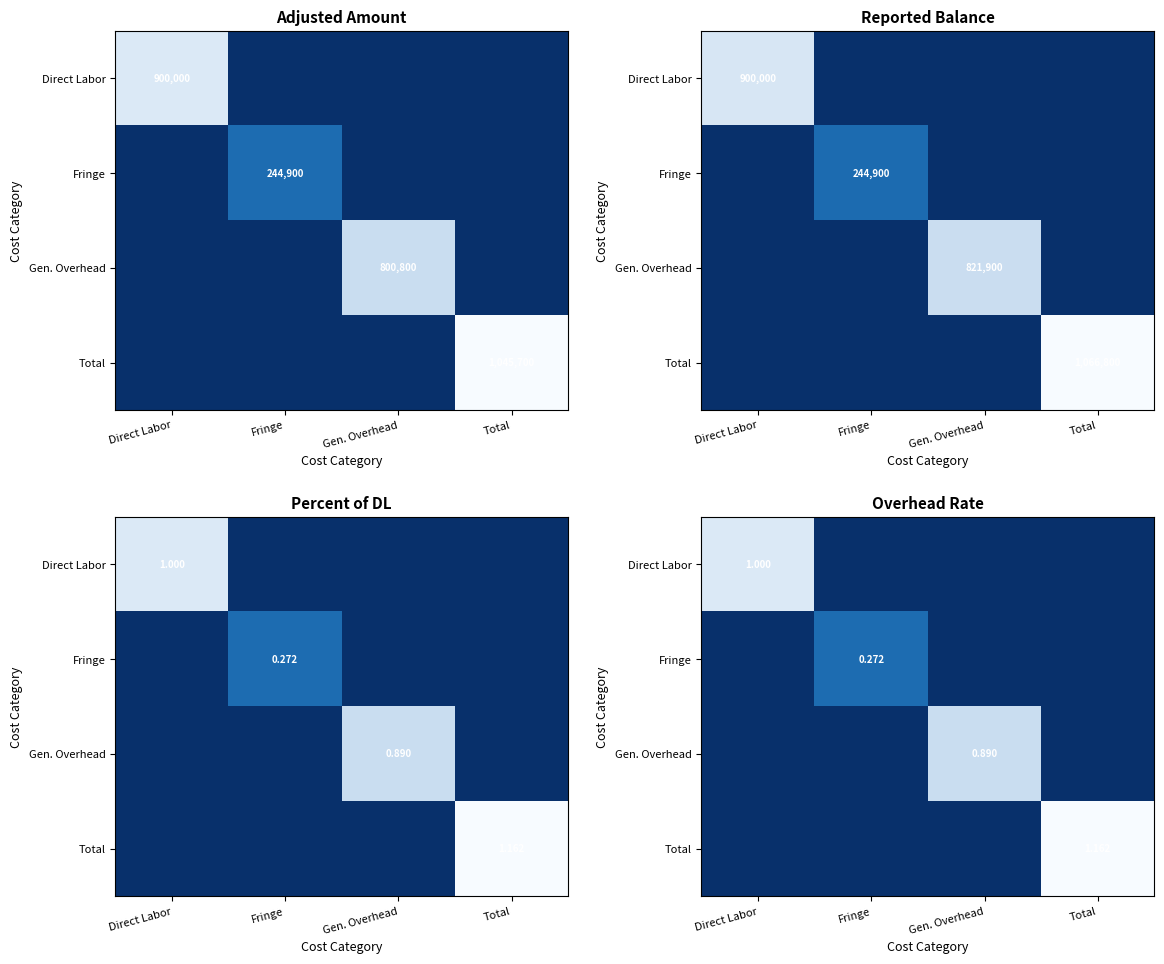

How many distinct data groups are displayed?

4